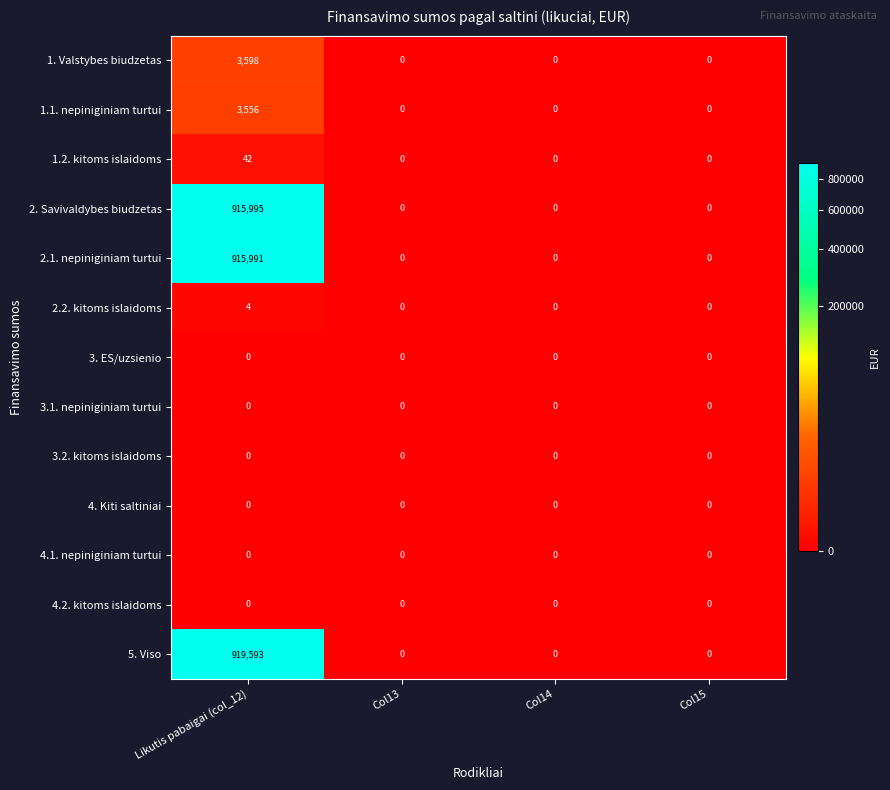

What is the average value of the 2. Savivaldybes biudzetas series?

228999